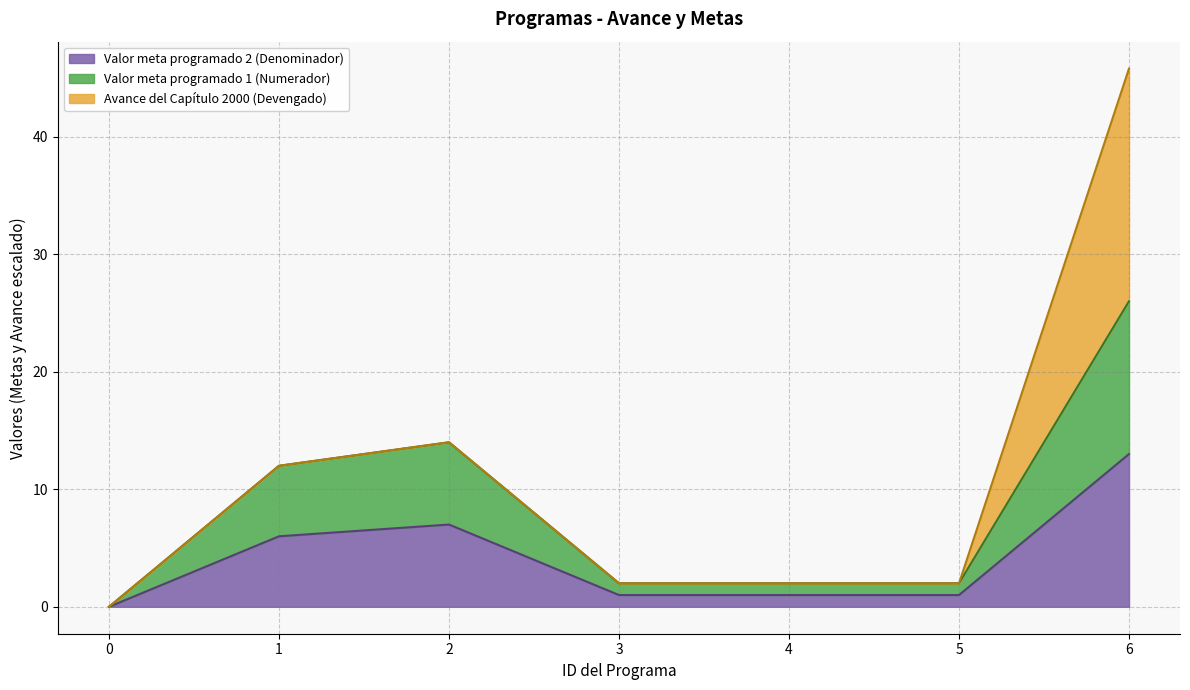

At how many categories does at least one series exceed 9?

3